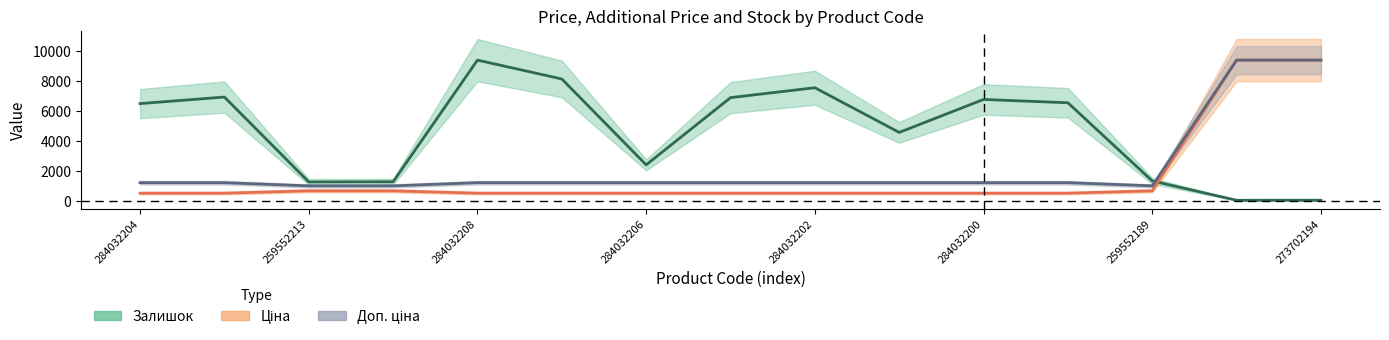

Reading right to left, list all the values displayed in this chart.

Ціна: 273702194=9384.0	273702193=9384.0	259552189=693.7	284032199=539.0	284032200=539.0	284032201=539.0	284032202=539.0	284032205=539.0	284032206=539.0	284032207=539.0	284032208=539.0	259552212=693.7	259552213=693.7	284032203=539.0	284032204=539.0
Доп. ціна: 273702194=9384.0	273702193=9384.0	259552189=1024.6	284032199=1235.4	284032200=1235.4	284032201=1235.4	284032202=1235.4	284032205=1235.4	284032206=1235.4	284032207=1235.4	284032208=1235.4	259552212=1024.6	259552213=1024.6	284032203=1235.4	284032204=1235.4
Залишок: 273702194=69.8	273702193=65.9	259552189=1350.0	284032199=6548.2	284032200=6769.3	284032201=4577.5	284032202=7549.1	284032205=6889.6	284032206=2420.7	284032207=8130.9	284032208=9384.0	259552212=1295.7	259552213=1284.0	284032203=6928.4	284032204=6493.9